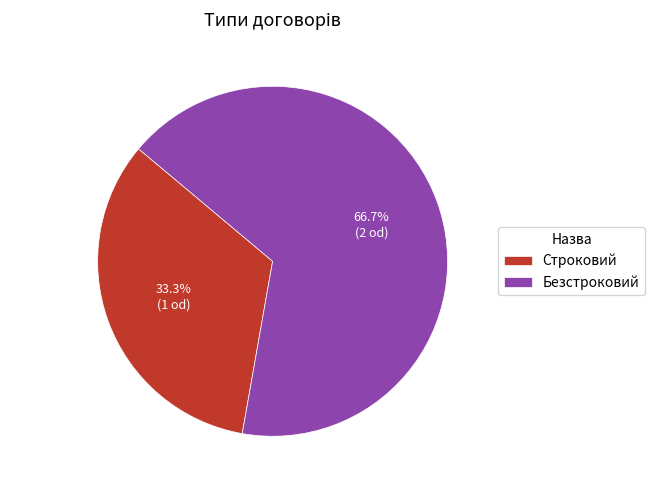

To the nearest percent, what portion does Строковий represent?

33%